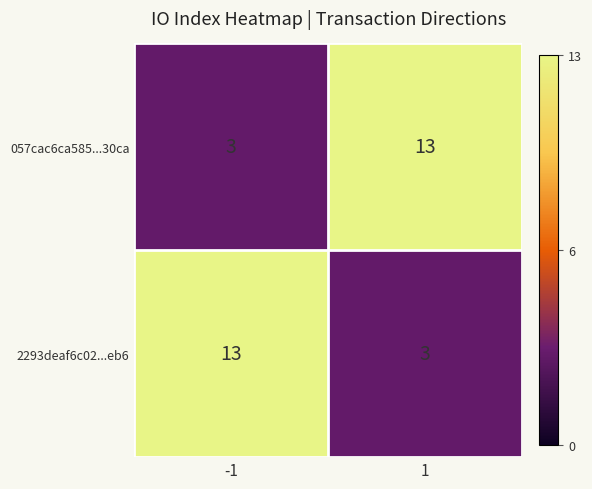

What is the difference between the highest and lowest values at 1?

10